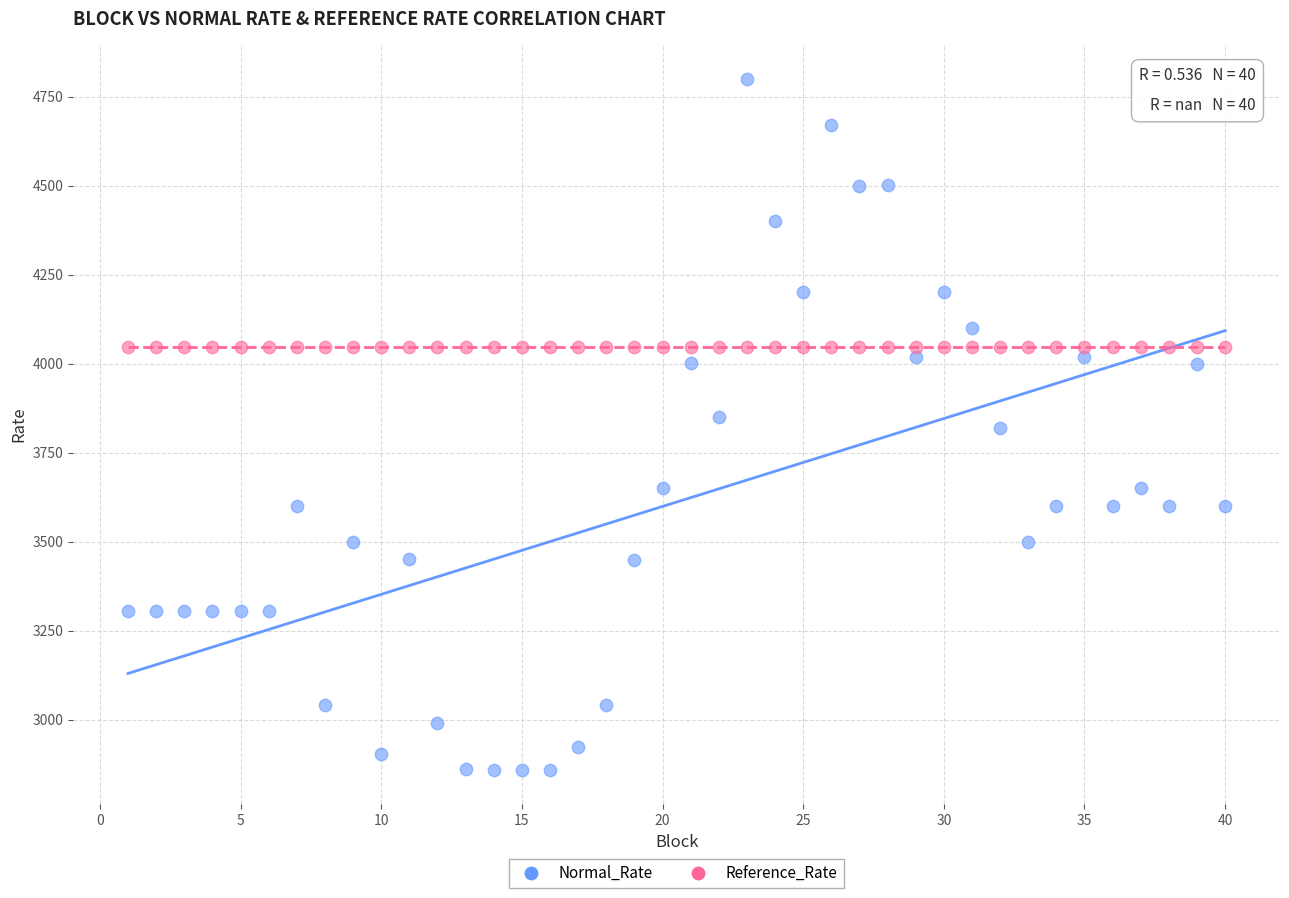

Which series contains the highest Y value?

Normal_Rate